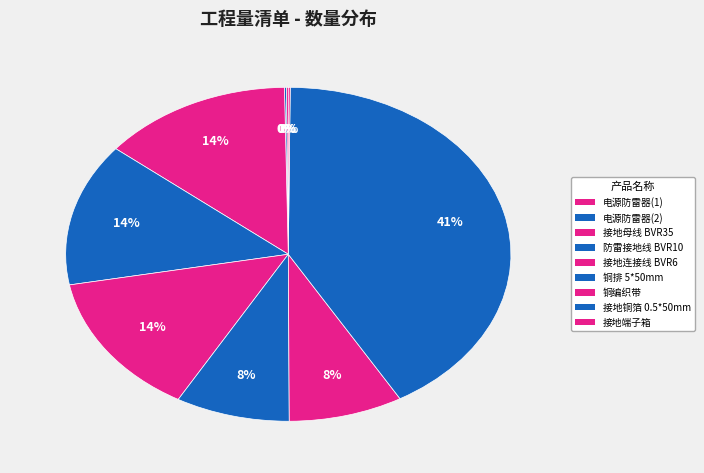

Which slice is the smallest?

电源防雷器(1)